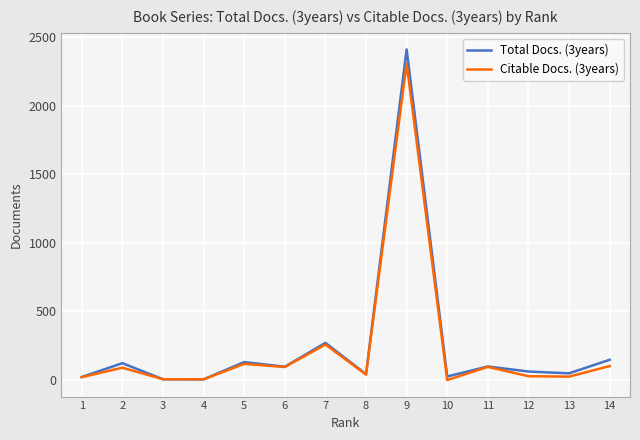

True or false: Citable Docs. (3years) has more than 0 points higher than both neighbors.

True